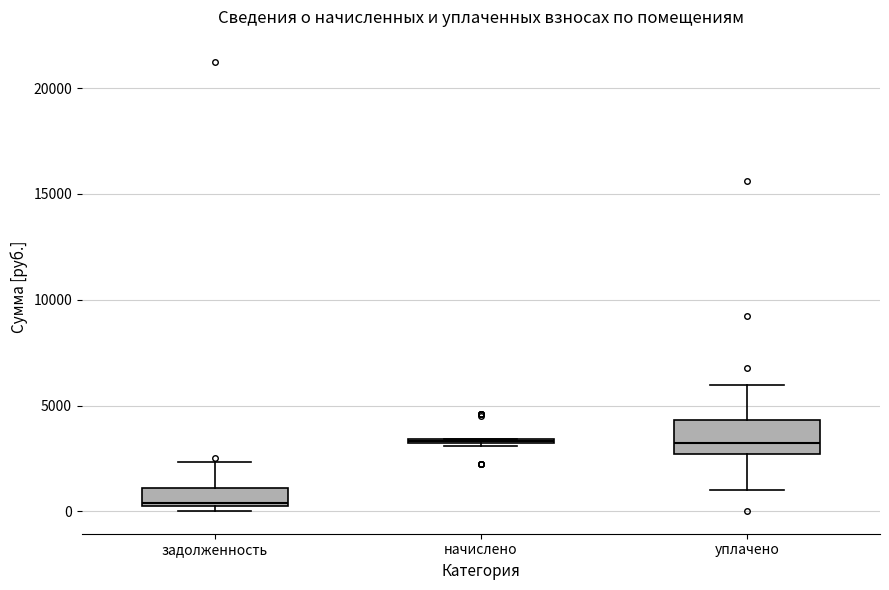

Which box has the lowest median line?

задолженность